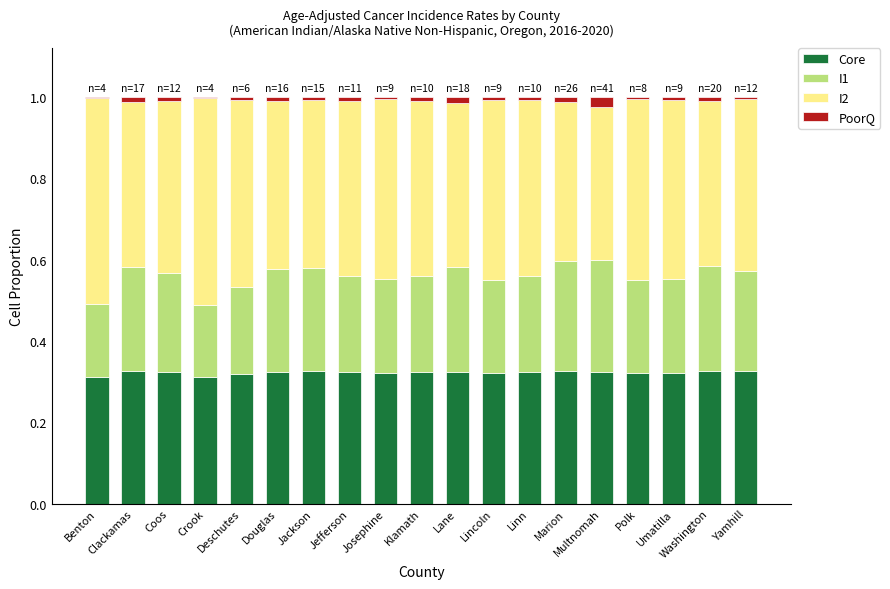

List the series in order of their overall mean, highest first.

I2, Core, I1, PoorQ